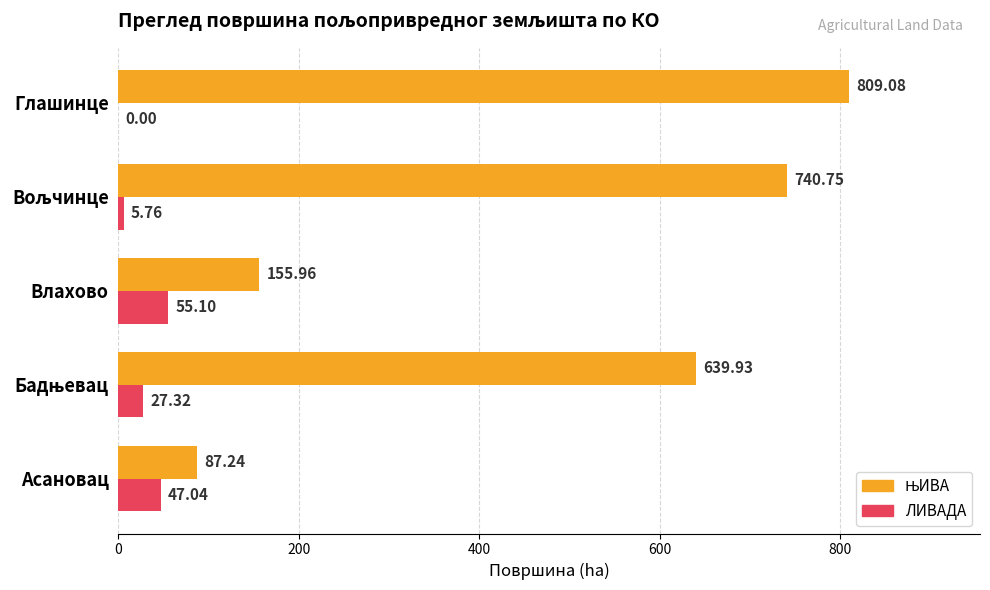

Which label corresponds to the largest value in the chart?

Глашинце